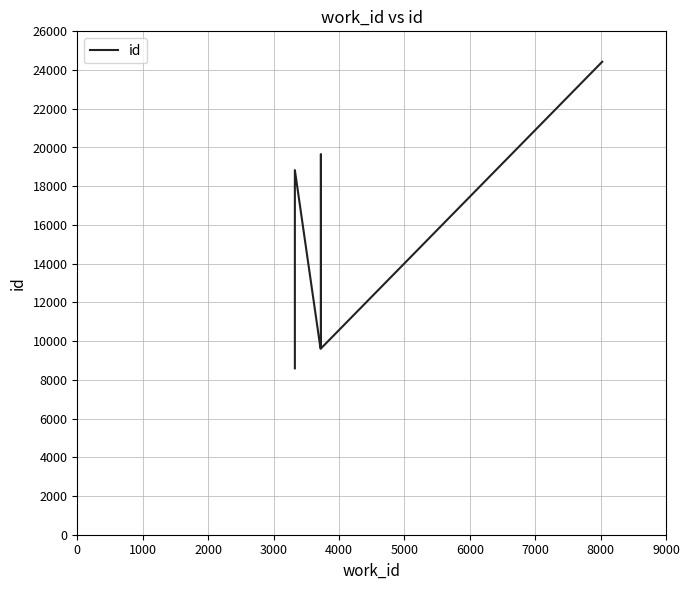

Reading left to right, what are all the values shown in this chart?

8594	18832	9612	9619	19660	9627	9628	9630	9642	24428